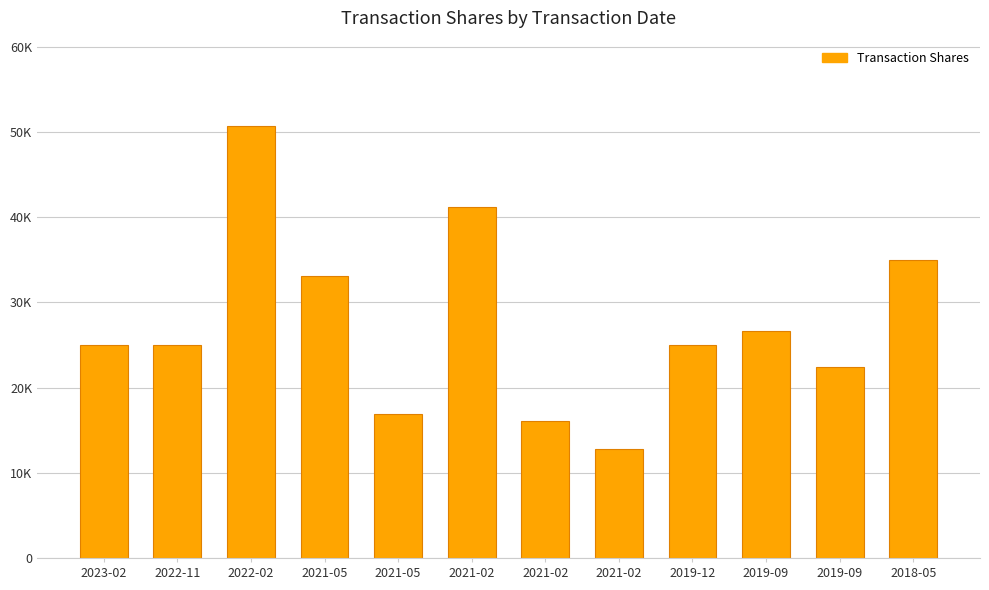

What is the label of the 4th bar from the left?

2021-05